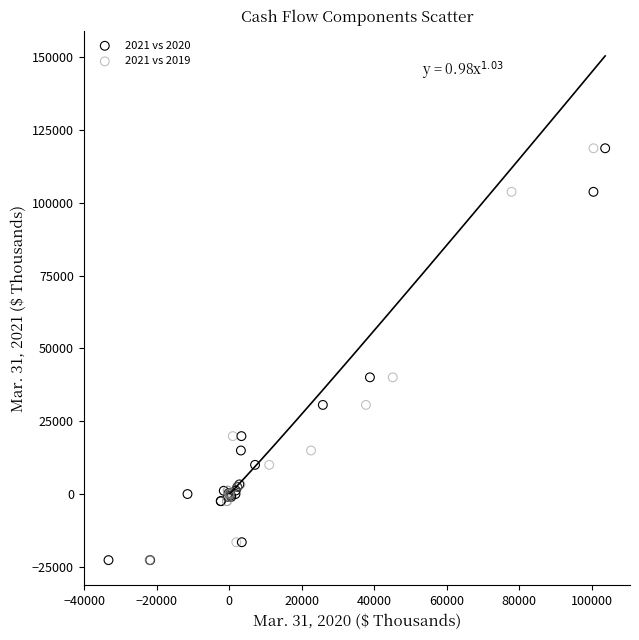

What are all the series names shown in the legend?

2021 vs 2020, 2021 vs 2019